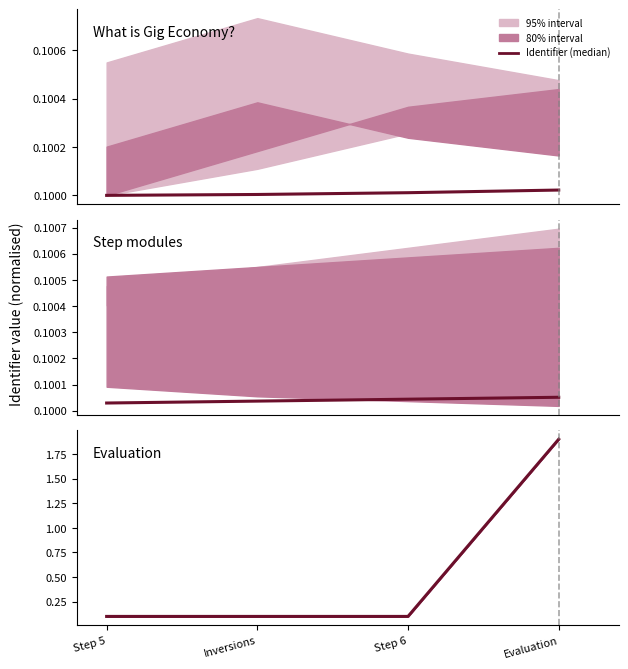

What is the label of the 4th point from the left?

Evaluation